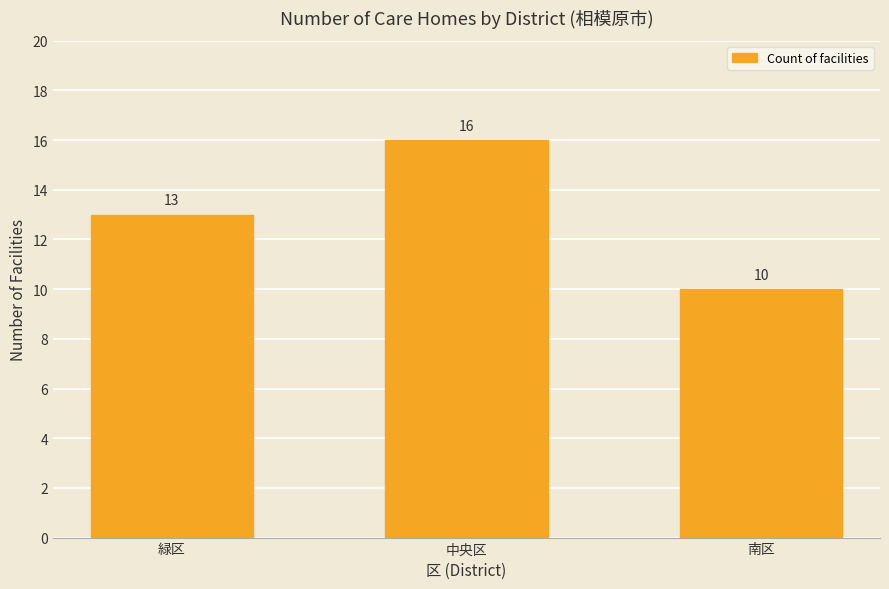

What is the sum of all values?

39